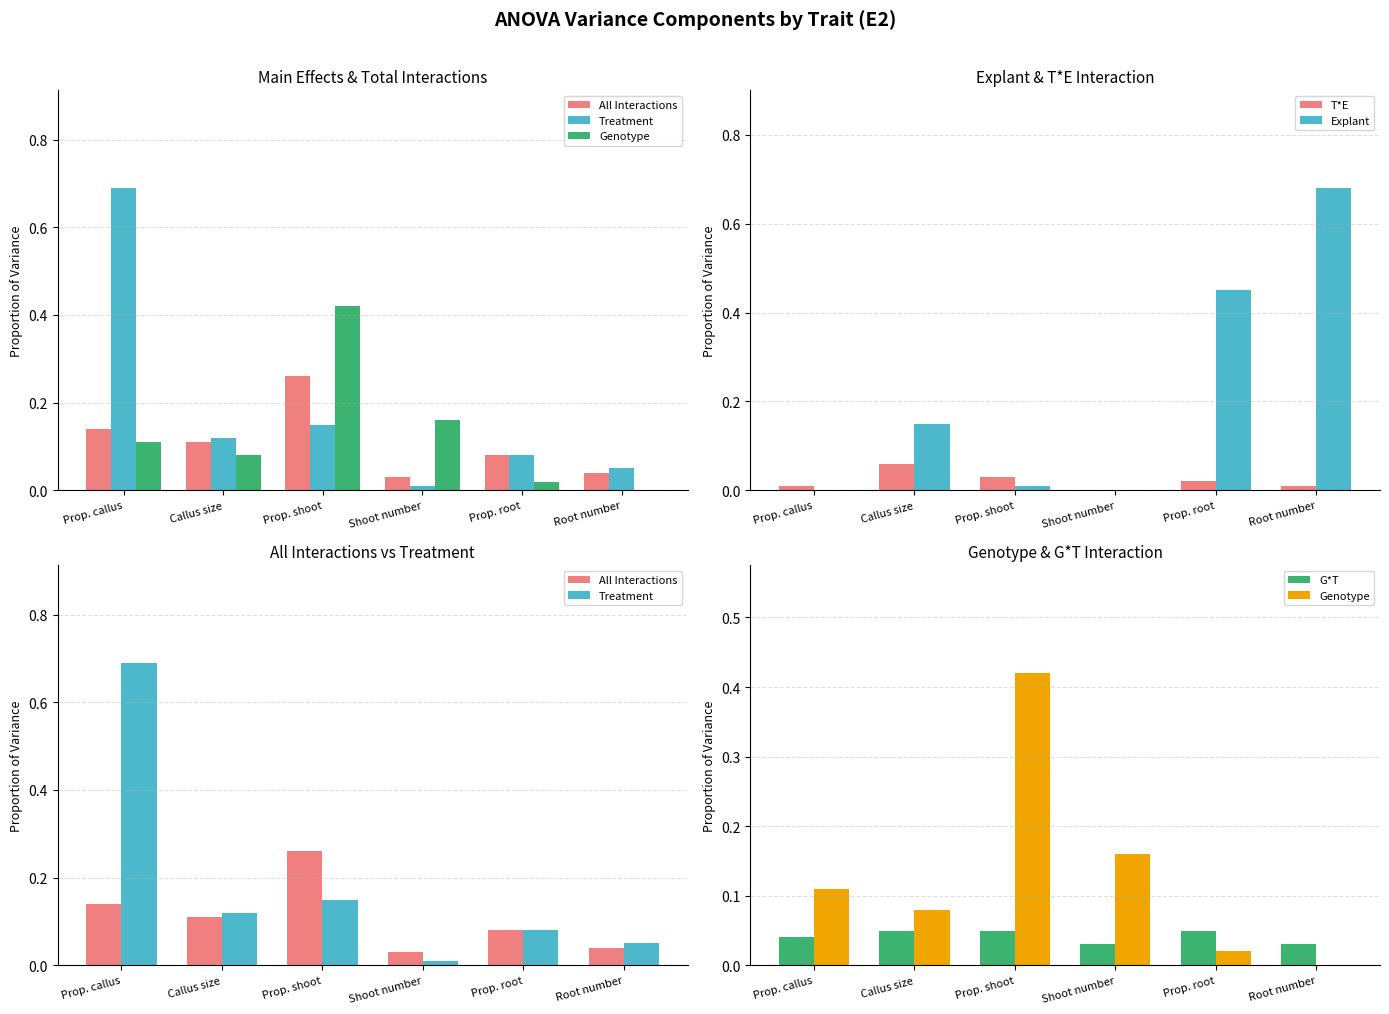

What is the spread (max minus min) of values at Prop. root?

0.4